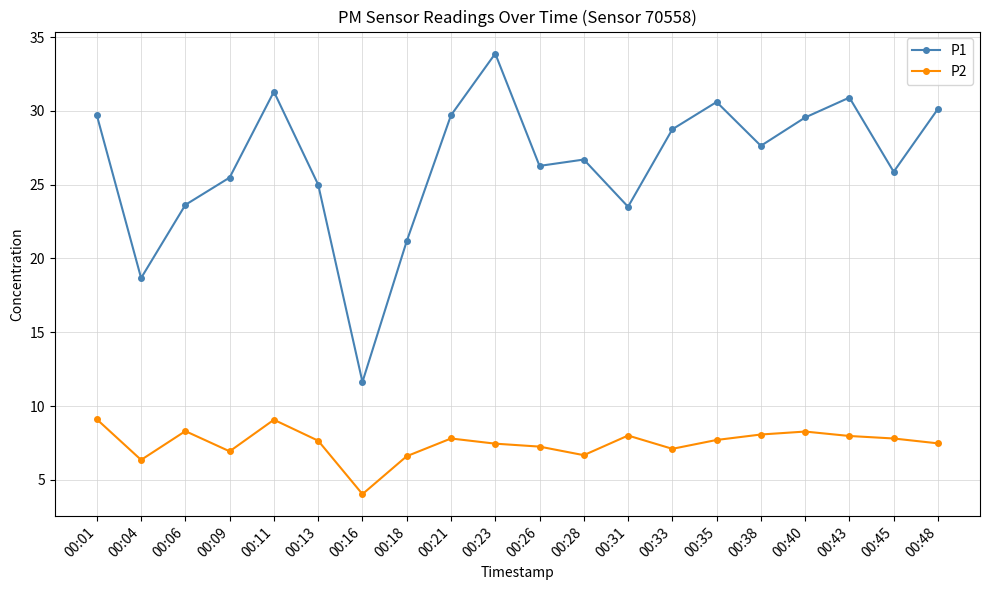

True or false: P2 and P1 intersect in this chart.

False